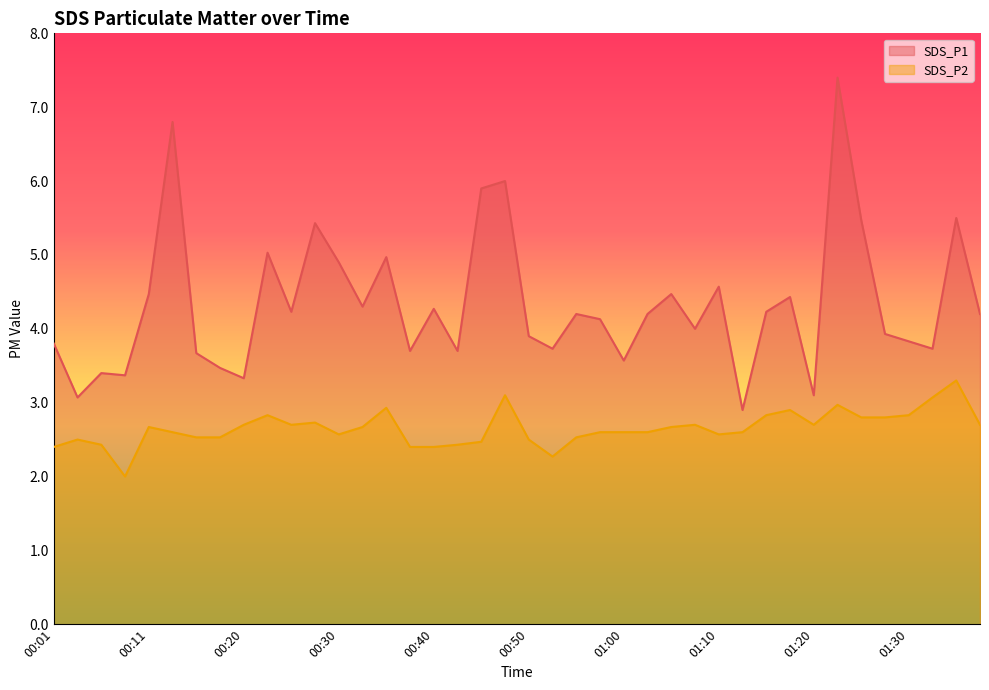

Which series changed the most between 00:33 and 01:02?

SDS_P1